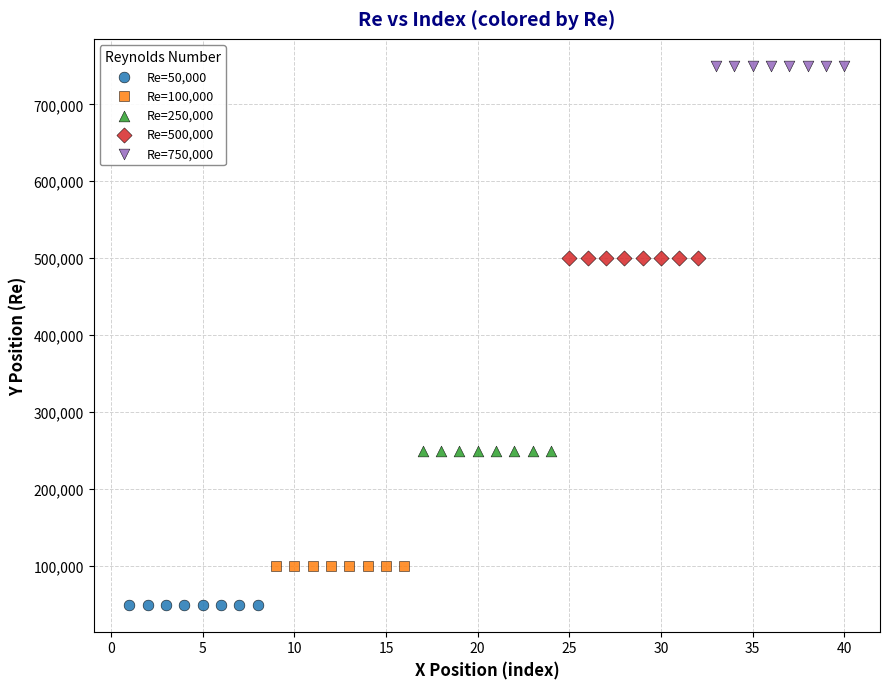

Which series reaches the maximum Y coordinate?

Re=750,000